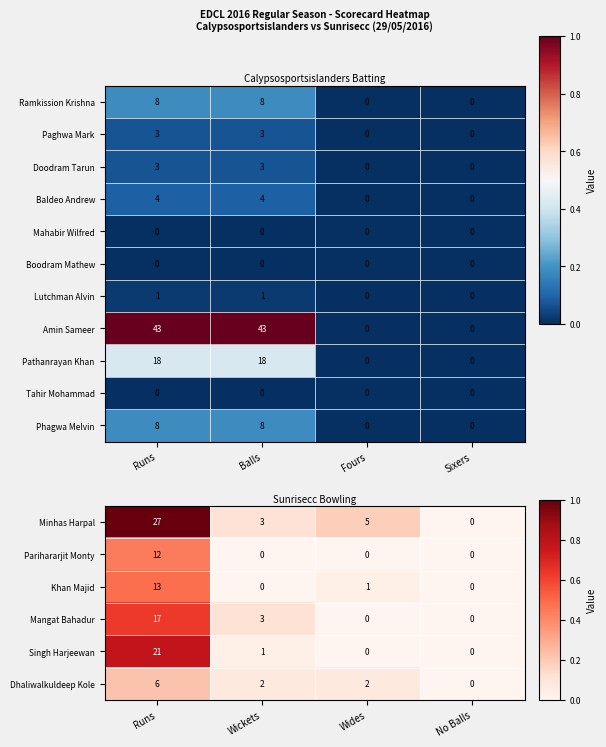

Is the value of Tahir Mohammad at Fours greater than the value of Paghwa Mark at Runs?

No